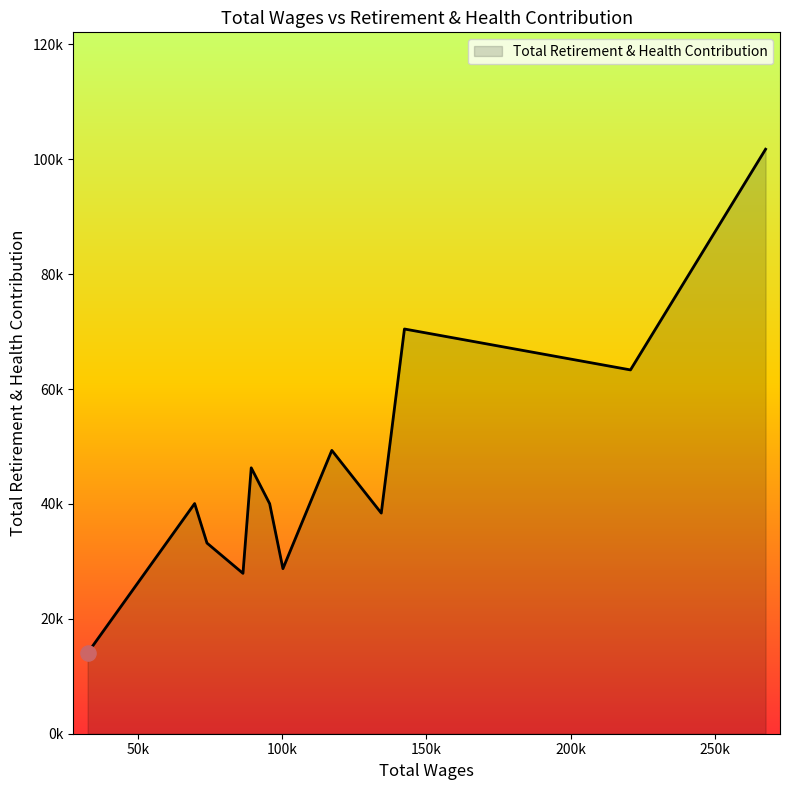

Does the chart have visible grid lines?

No